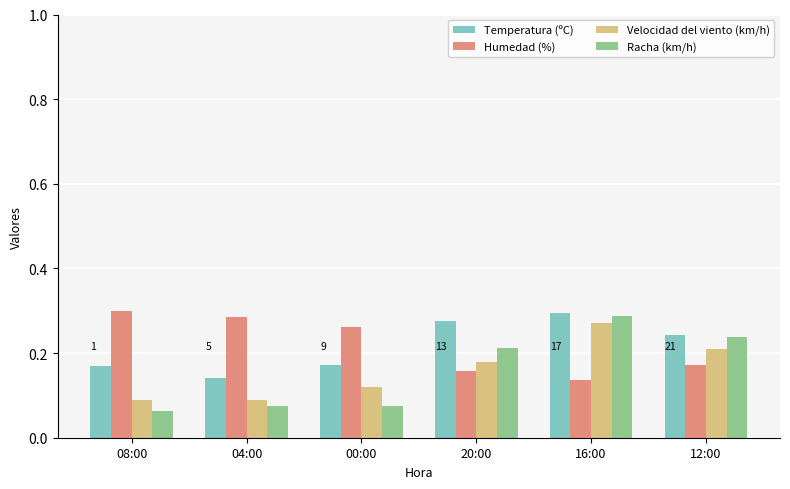

True or false: Velocidad del viento (km/h) has a value of 0.1 at 12:00.

False